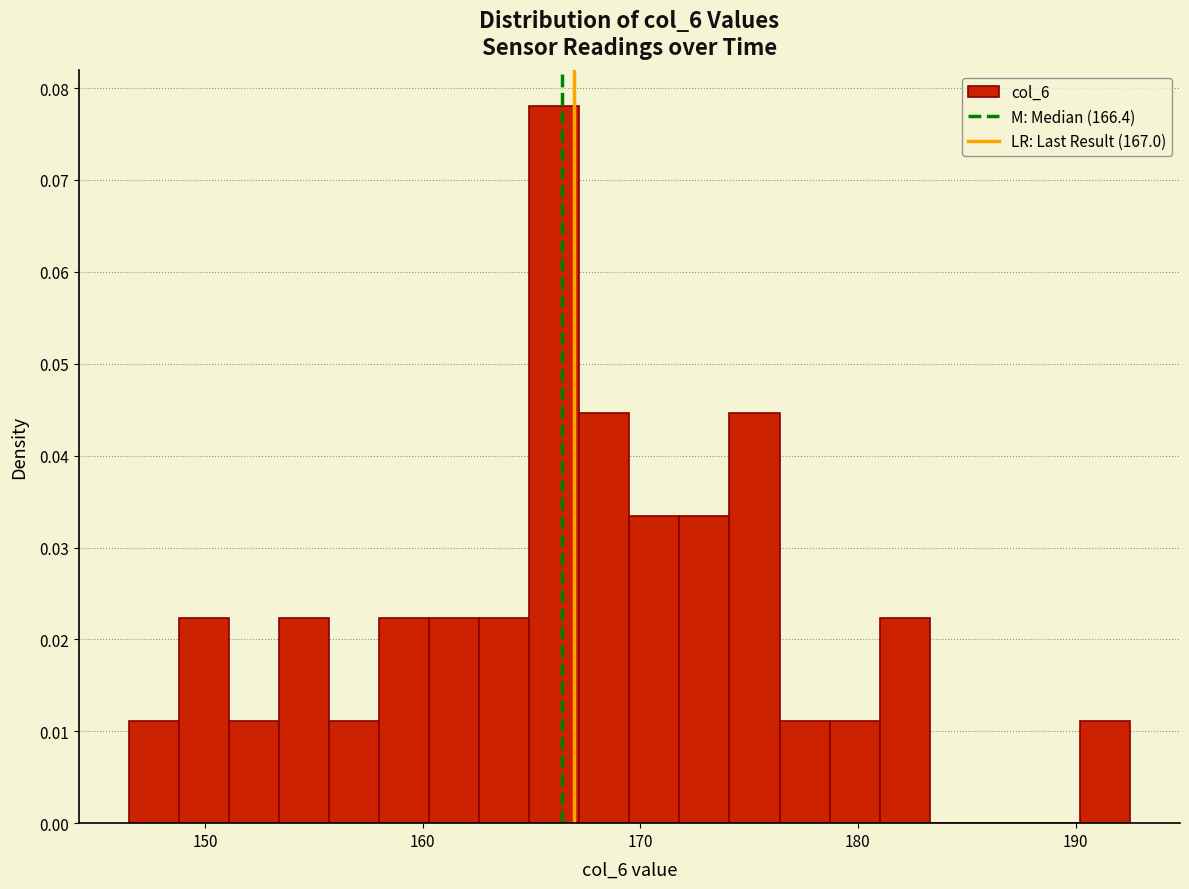

Read against the x-axis, roughly where is the centre of the tallest bar?

166